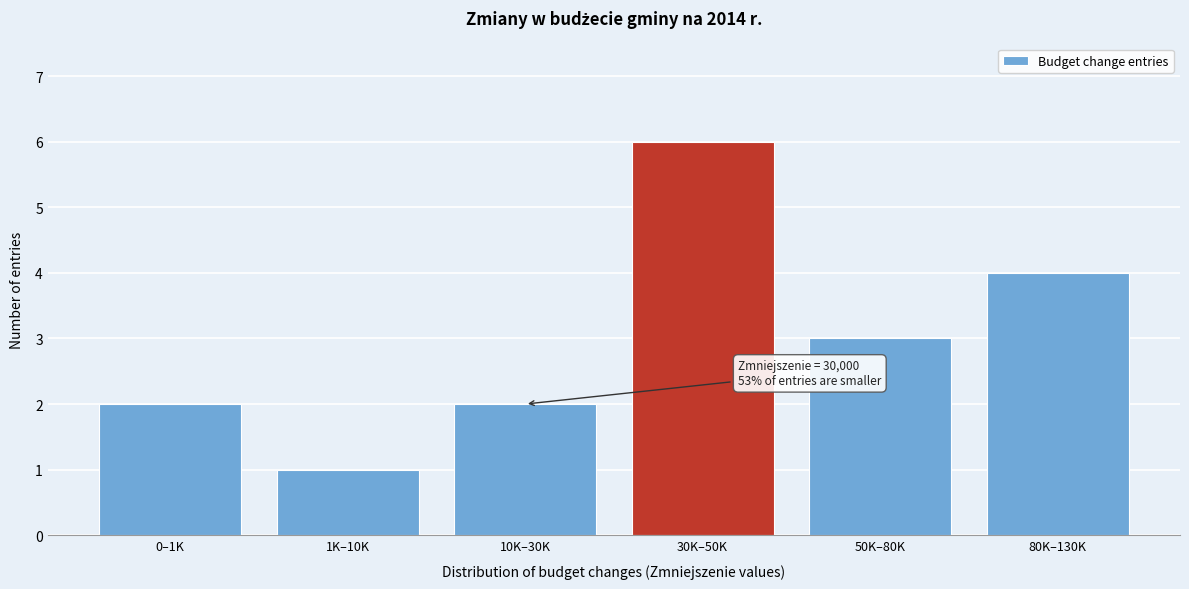

Reading left to right, list all the values displayed in this chart.

2	1	2	6	3	4